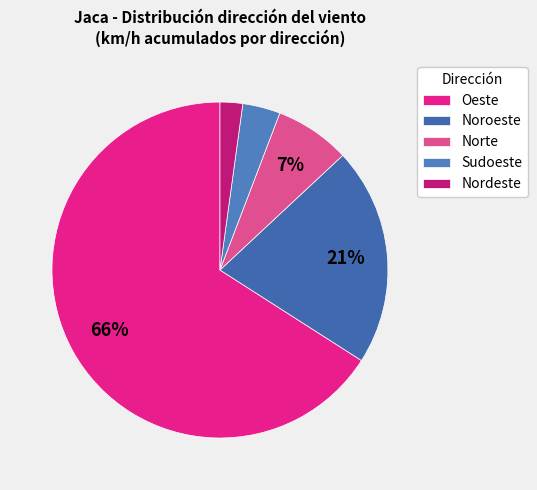

Is there any slice that represents more than half of the pie?

Yes